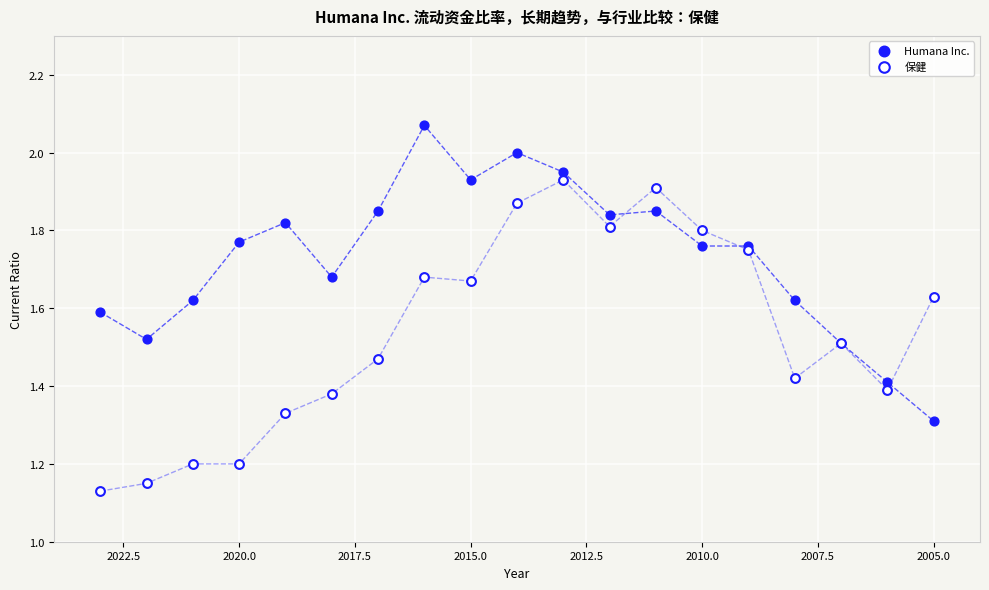

Which series has the widest spread of Y values?

保健